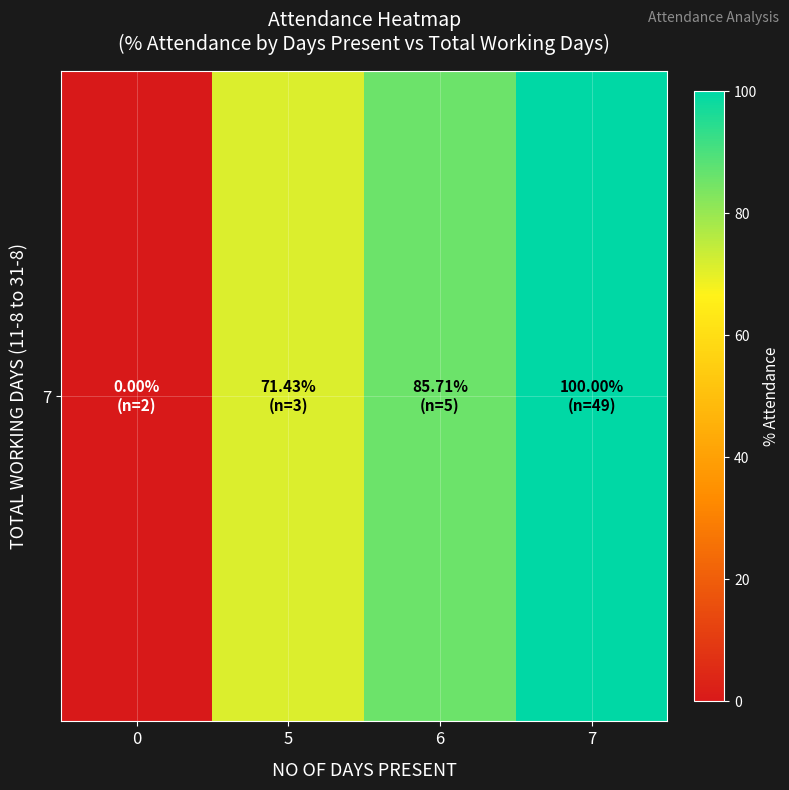

List the labels in order of value, smallest first.

0, 5, 6, 7